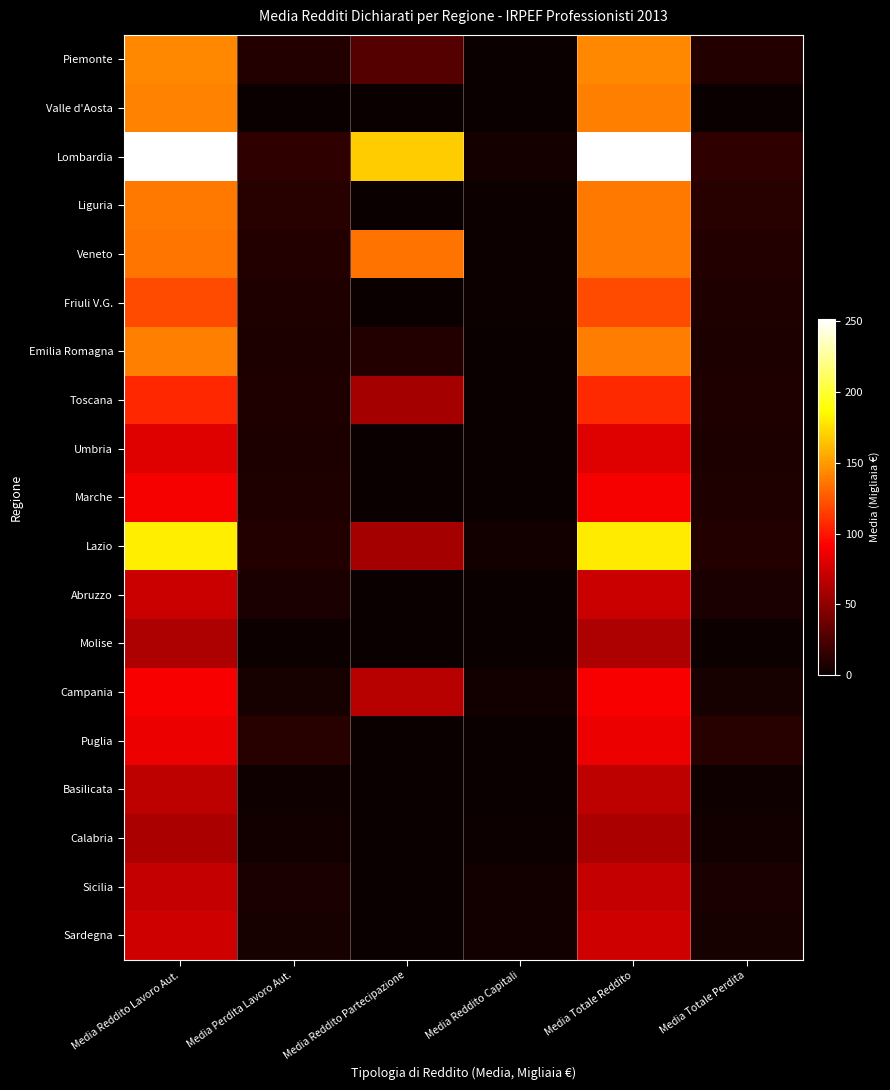

Reading left to right, what are all the values shown in this chart?

Piemonte: Media Reddito Lavoro Aut.=142.9	Media Perdita Lavoro Aut.=9.8	Media Reddito Partecipazione=27.8	Media Reddito Capitali=0.6	Media Totale Reddito=142.6	Media Totale Perdita=9.7
Valle d'Aosta: Media Reddito Lavoro Aut.=141.1	Media Perdita Lavoro Aut.=0.7	Media Reddito Partecipazione=0.0	Media Reddito Capitali=0.2	Media Totale Reddito=140.2	Media Totale Perdita=0.7
Lombardia: Media Reddito Lavoro Aut.=251.3	Media Perdita Lavoro Aut.=14.5	Media Reddito Partecipazione=168.9	Media Reddito Capitali=4.2	Media Totale Reddito=251.4	Media Totale Perdita=14.4
Liguria: Media Reddito Lavoro Aut.=137.2	Media Perdita Lavoro Aut.=11.1	Media Reddito Partecipazione=0.4	Media Reddito Capitali=1.3	Media Totale Reddito=137.1	Media Totale Perdita=10.9
Veneto: Media Reddito Lavoro Aut.=136.5	Media Perdita Lavoro Aut.=9.6	Media Reddito Partecipazione=134.7	Media Reddito Capitali=1.9	Media Totale Reddito=136.6	Media Totale Perdita=9.5
Friuli V.G.: Media Reddito Lavoro Aut.=120.5	Media Perdita Lavoro Aut.=8.0	Media Reddito Partecipazione=0.0	Media Reddito Capitali=1.3	Media Totale Reddito=120.3	Media Totale Perdita=7.9
Emilia Romagna: Media Reddito Lavoro Aut.=139.5	Media Perdita Lavoro Aut.=7.8	Media Reddito Partecipazione=9.4	Media Reddito Capitali=0.7	Media Totale Reddito=139.3	Media Totale Perdita=7.7
Toscana: Media Reddito Lavoro Aut.=107.1	Media Perdita Lavoro Aut.=8.6	Media Reddito Partecipazione=58.7	Media Reddito Capitali=0.5	Media Totale Reddito=107.1	Media Totale Perdita=8.5
Umbria: Media Reddito Lavoro Aut.=79.8	Media Perdita Lavoro Aut.=7.0	Media Reddito Partecipazione=0.0	Media Reddito Capitali=0.6	Media Totale Reddito=79.8	Media Totale Perdita=7.0
Marche: Media Reddito Lavoro Aut.=89.0	Media Perdita Lavoro Aut.=8.3	Media Reddito Partecipazione=0.0	Media Reddito Capitali=0.2	Media Totale Reddito=89.0	Media Totale Perdita=8.3
Lazio: Media Reddito Lavoro Aut.=180.8	Media Perdita Lavoro Aut.=9.0	Media Reddito Partecipazione=58.4	Media Reddito Capitali=3.8	Media Totale Reddito=180.7	Media Totale Perdita=9.0
Abruzzo: Media Reddito Lavoro Aut.=72.1	Media Perdita Lavoro Aut.=6.2	Media Reddito Partecipazione=0.0	Media Reddito Capitali=0.0	Media Totale Reddito=72.1	Media Totale Perdita=6.0
Molise: Media Reddito Lavoro Aut.=61.0	Media Perdita Lavoro Aut.=1.9	Media Reddito Partecipazione=0.0	Media Reddito Capitali=0.0	Media Totale Reddito=61.0	Media Totale Perdita=1.9
Campania: Media Reddito Lavoro Aut.=89.9	Media Perdita Lavoro Aut.=5.2	Media Reddito Partecipazione=65.0	Media Reddito Capitali=3.6	Media Totale Reddito=90.0	Media Totale Perdita=5.2
Puglia: Media Reddito Lavoro Aut.=84.7	Media Perdita Lavoro Aut.=11.1	Media Reddito Partecipazione=0.0	Media Reddito Capitali=0.5	Media Totale Reddito=84.7	Media Totale Perdita=11.0
Basilicata: Media Reddito Lavoro Aut.=67.3	Media Perdita Lavoro Aut.=2.9	Media Reddito Partecipazione=0.0	Media Reddito Capitali=0.0	Media Totale Reddito=67.3	Media Totale Perdita=2.9
Calabria: Media Reddito Lavoro Aut.=60.0	Media Perdita Lavoro Aut.=3.0	Media Reddito Partecipazione=0.0	Media Reddito Capitali=1.0	Media Totale Reddito=59.9	Media Totale Perdita=3.0
Sicilia: Media Reddito Lavoro Aut.=69.8	Media Perdita Lavoro Aut.=6.4	Media Reddito Partecipazione=0.0	Media Reddito Capitali=3.3	Media Totale Reddito=69.8	Media Totale Perdita=6.3
Sardegna: Media Reddito Lavoro Aut.=74.2	Media Perdita Lavoro Aut.=5.8	Media Reddito Partecipazione=0.0	Media Reddito Capitali=3.7	Media Totale Reddito=74.3	Media Totale Perdita=5.8